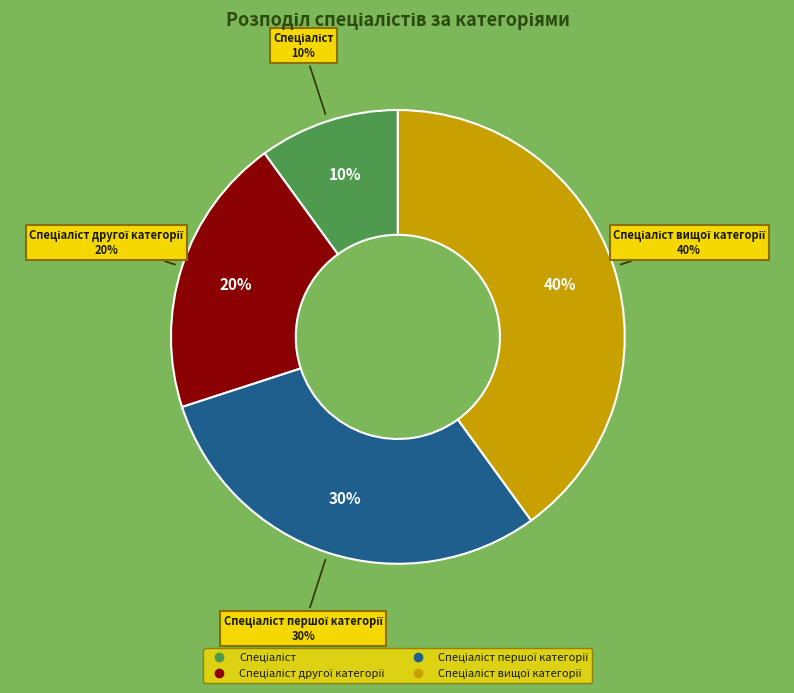

Which category has the smallest portion of the pie?

Спеціаліст